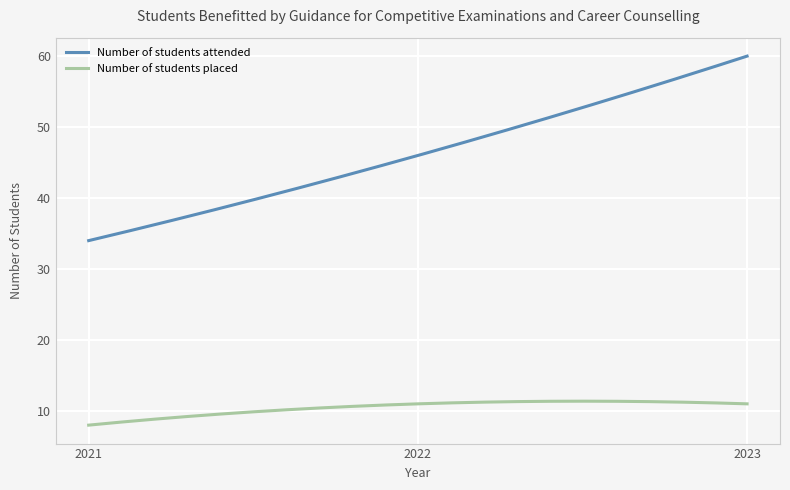

Which series has the widest spread of values?

Number of students attended